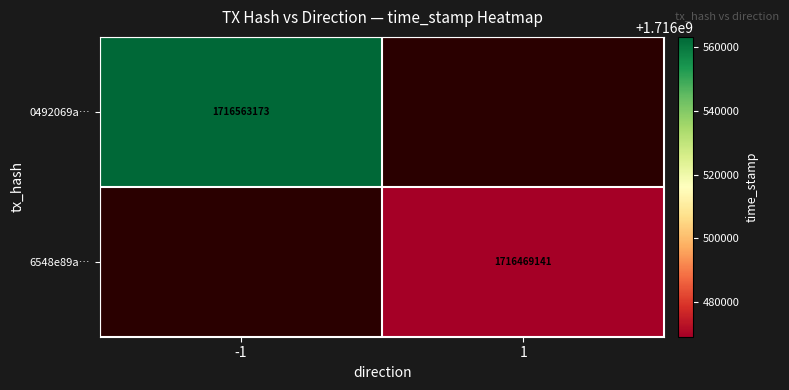

How many series are shown in this chart?

2